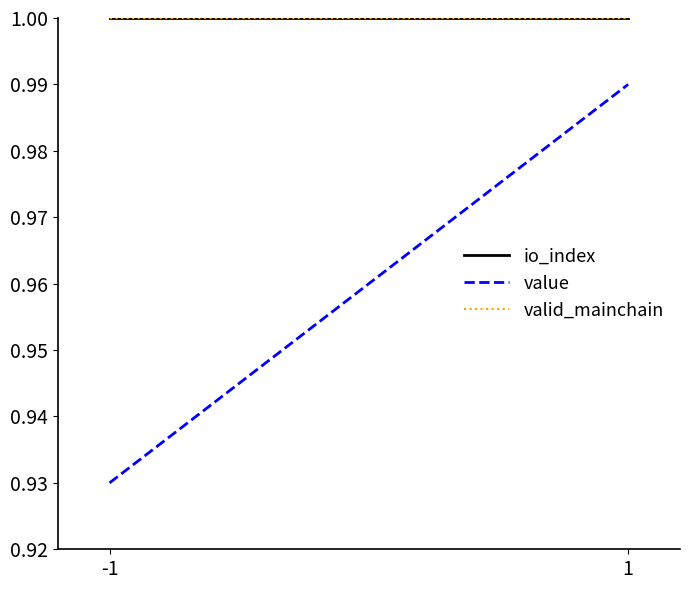

Is it true that io_index equals 1.0 at 1?

True